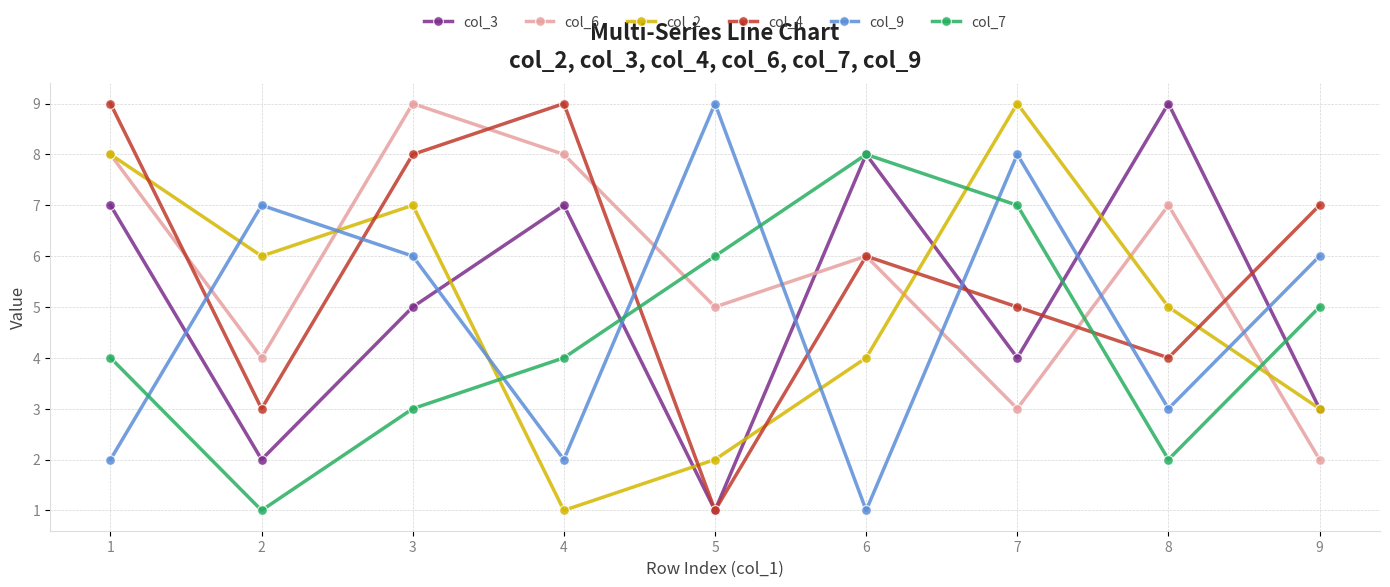

Is this an area chart (filled region under the line)?

No